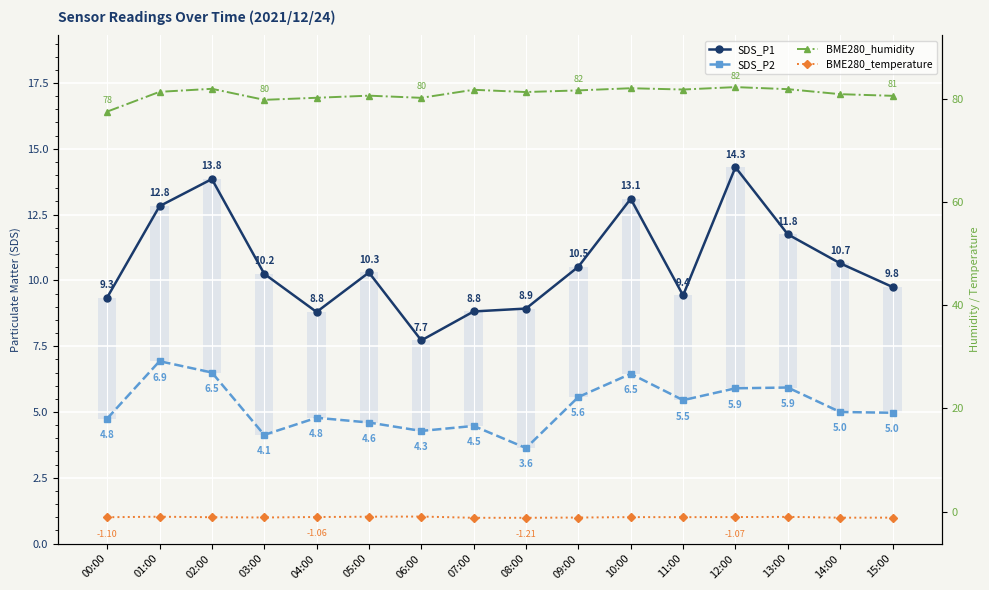

What is the label of the 5th bar from the left?

04:00